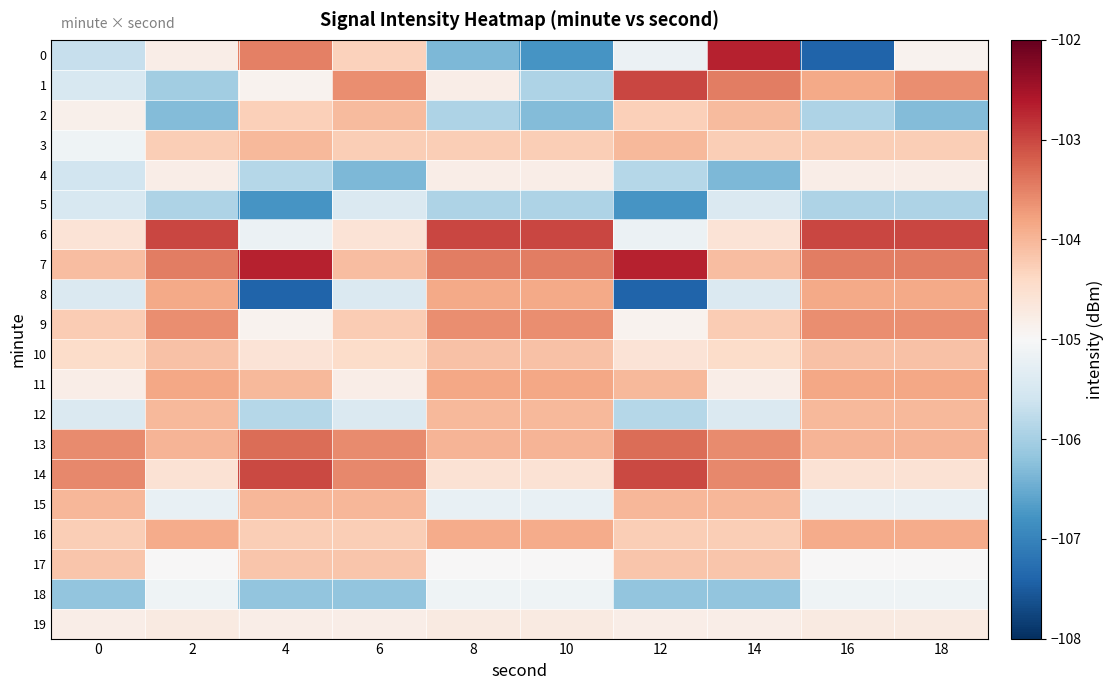

Reading right to left, what are all the values shown in this chart?

0: 18=-104.9	16=-107.4	14=-102.7	12=-105.2	10=-106.8	8=-106.3	6=-104.3	4=-103.5	2=-104.8	0=-105.7
1: 18=-103.6	16=-103.9	14=-103.5	12=-103.0	10=-105.9	8=-104.8	6=-103.6	4=-104.9	2=-106.0	0=-105.5
2: 18=-106.3	16=-105.9	14=-104.0	12=-104.3	10=-106.3	8=-105.9	6=-104.0	4=-104.3	2=-106.3	0=-104.8
3: 18=-104.3	16=-104.3	14=-104.3	12=-104.0	10=-104.3	8=-104.3	6=-104.3	4=-104.0	2=-104.3	0=-105.1
4: 18=-104.8	16=-104.8	14=-106.3	12=-105.8	10=-104.8	8=-104.8	6=-106.3	4=-105.8	2=-104.8	0=-105.6
5: 18=-105.9	16=-105.9	14=-105.4	12=-106.8	10=-105.9	8=-105.9	6=-105.4	4=-106.8	2=-105.9	0=-105.5
6: 18=-103.0	16=-103.0	14=-104.6	12=-105.2	10=-103.0	8=-103.0	6=-104.6	4=-105.2	2=-103.0	0=-104.6
7: 18=-103.5	16=-103.5	14=-104.1	12=-102.7	10=-103.5	8=-103.5	6=-104.1	4=-102.7	2=-103.5	0=-104.1
8: 18=-103.9	16=-103.9	14=-105.4	12=-107.4	10=-103.9	8=-103.9	6=-105.4	4=-107.4	2=-103.9	0=-105.4
9: 18=-103.6	16=-103.6	14=-104.2	12=-104.9	10=-103.6	8=-103.6	6=-104.2	4=-104.9	2=-103.6	0=-104.2
10: 18=-104.1	16=-104.1	14=-104.4	12=-104.6	10=-104.1	8=-104.1	6=-104.4	4=-104.6	2=-104.1	0=-104.4
11: 18=-103.8	16=-103.8	14=-104.8	12=-104.0	10=-103.8	8=-103.8	6=-104.8	4=-104.0	2=-103.8	0=-104.8
12: 18=-104.0	16=-104.0	14=-105.4	12=-105.8	10=-104.0	8=-104.0	6=-105.4	4=-105.8	2=-104.0	0=-105.4
13: 18=-104.0	16=-104.0	14=-103.6	12=-103.3	10=-104.0	8=-104.0	6=-103.6	4=-103.3	2=-104.0	0=-103.6
14: 18=-104.6	16=-104.6	14=-103.6	12=-103.0	10=-104.6	8=-104.6	6=-103.6	4=-103.0	2=-104.6	0=-103.6
15: 18=-105.2	16=-105.2	14=-104.0	12=-104.0	10=-105.2	8=-105.2	6=-104.0	4=-104.0	2=-105.2	0=-104.0
16: 18=-103.9	16=-103.9	14=-104.3	12=-104.3	10=-103.9	8=-103.9	6=-104.3	4=-104.3	2=-103.9	0=-104.3
17: 18=-105.0	16=-105.0	14=-104.2	12=-104.2	10=-105.0	8=-105.0	6=-104.2	4=-104.2	2=-105.0	0=-104.2
18: 18=-105.1	16=-105.1	14=-106.2	12=-106.2	10=-105.1	8=-105.1	6=-106.2	4=-106.2	2=-105.1	0=-106.2
19: 18=-104.7	16=-104.7	14=-104.8	12=-104.8	10=-104.7	8=-104.7	6=-104.8	4=-104.8	2=-104.7	0=-104.8